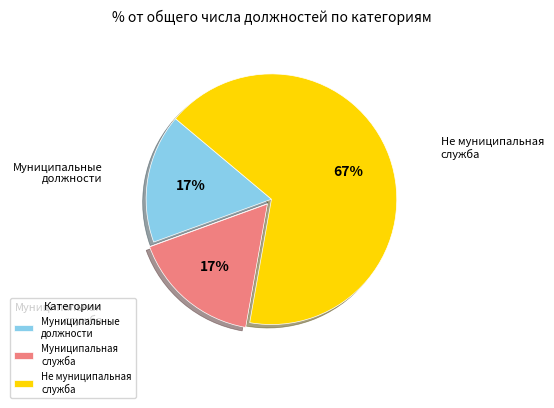

What is the largest slice in the pie chart?

Не муниципальная служба